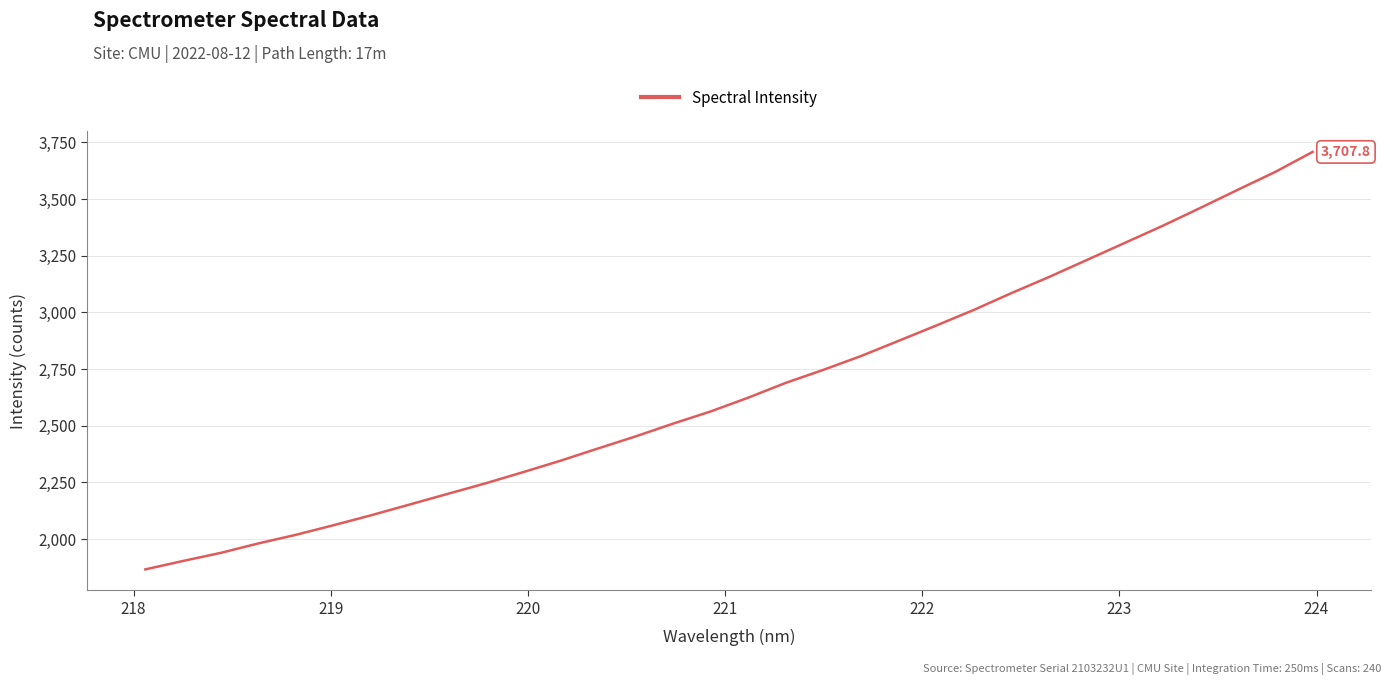

What is the smallest value displayed?

1866.1